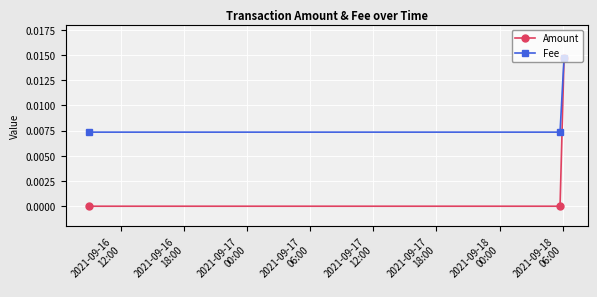

Rank the series by their average value, from highest to lowest.

Fee, Amount